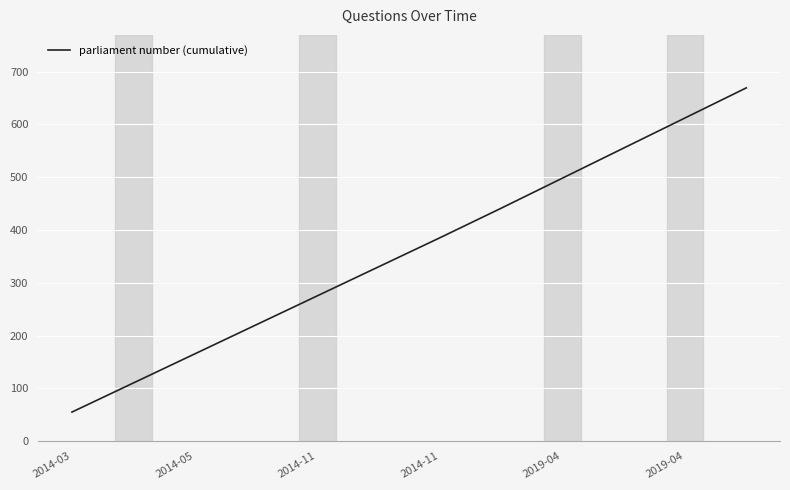

What is the minimum value shown in the chart?

55